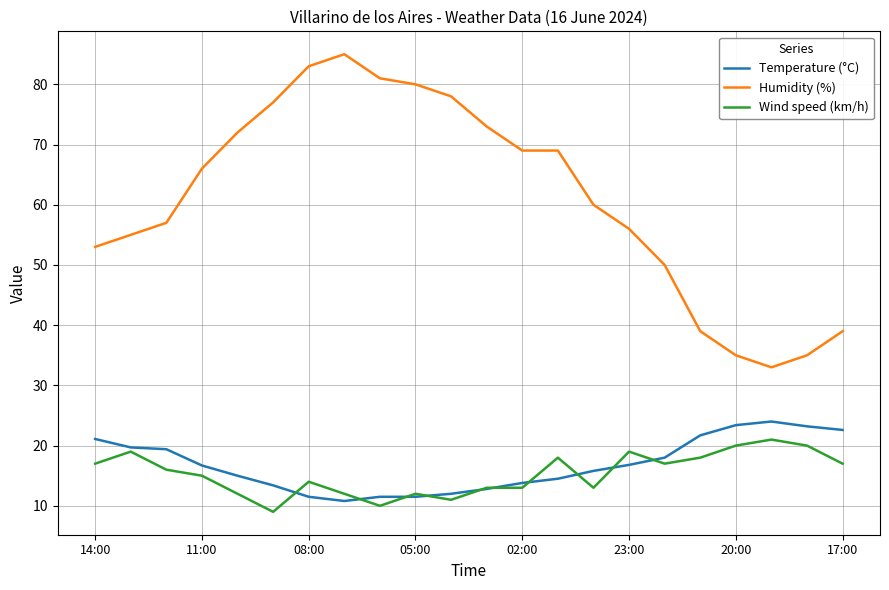

How many values in the Humidity (%) series are below 66?

11